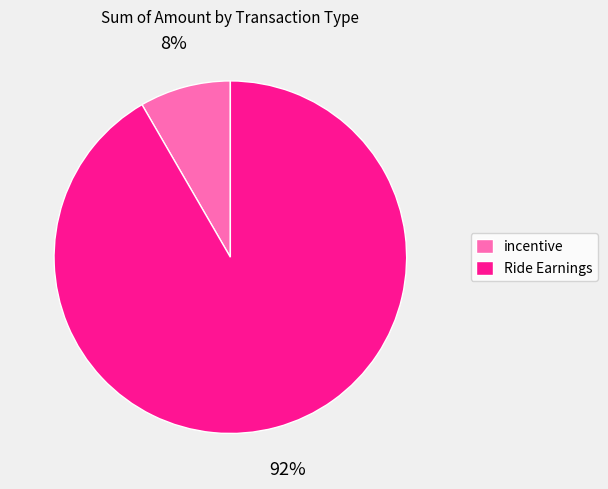

Which has a higher value, incentive or Ride Earnings?

Ride Earnings